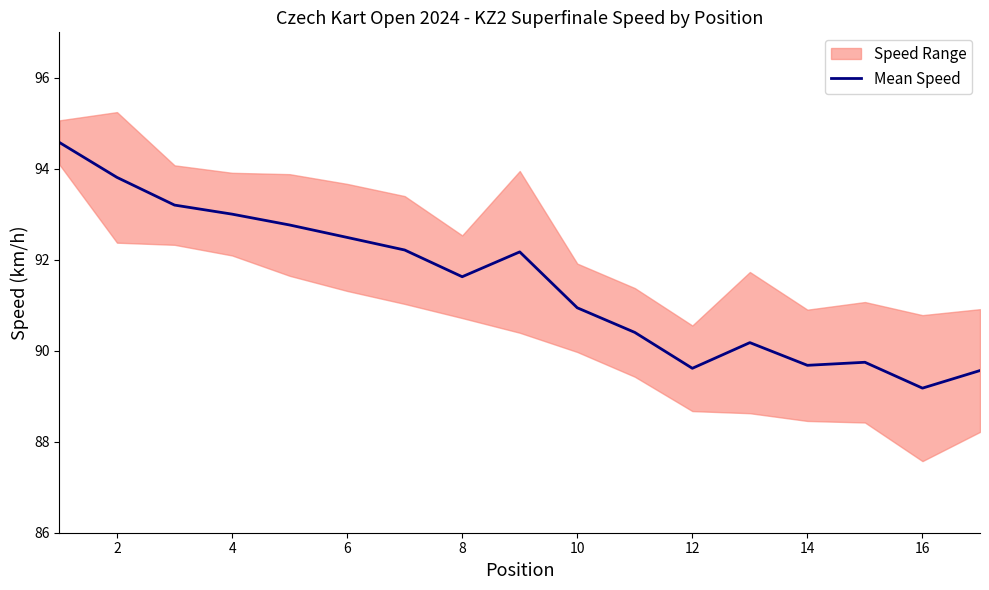

What is the highest value of the Mean Speed series?

94.6